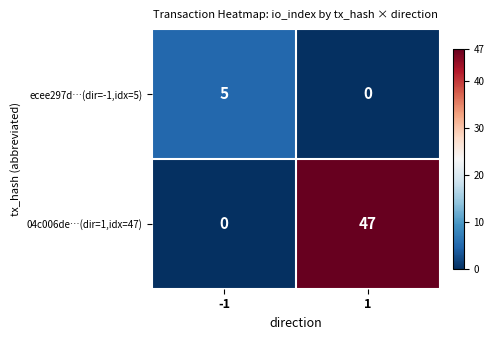

How many categories are shown in the chart?

2